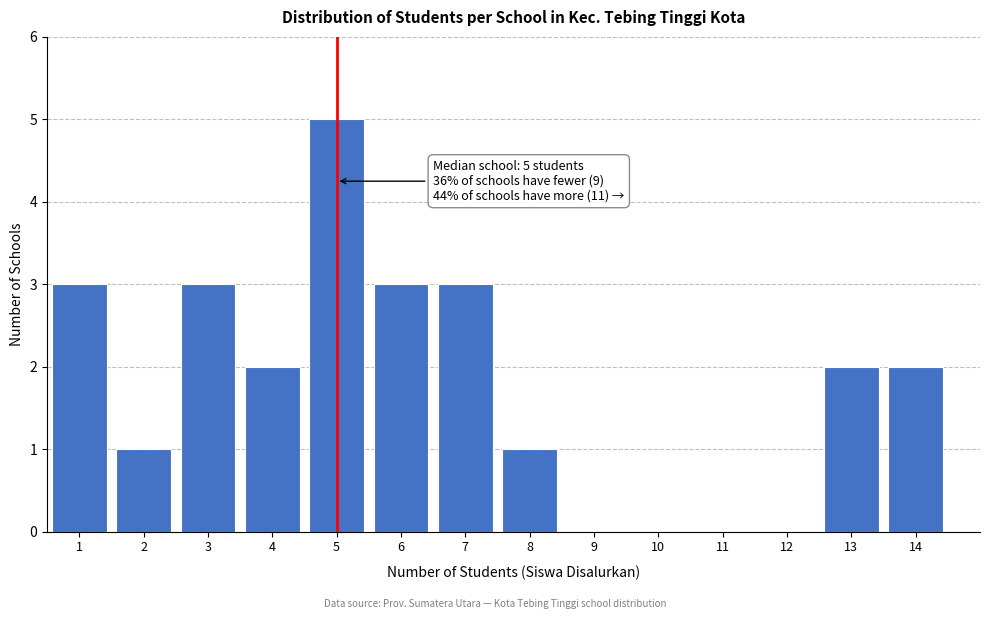

Which range on the x-axis has the tallest bar?

4.5 to 5.5